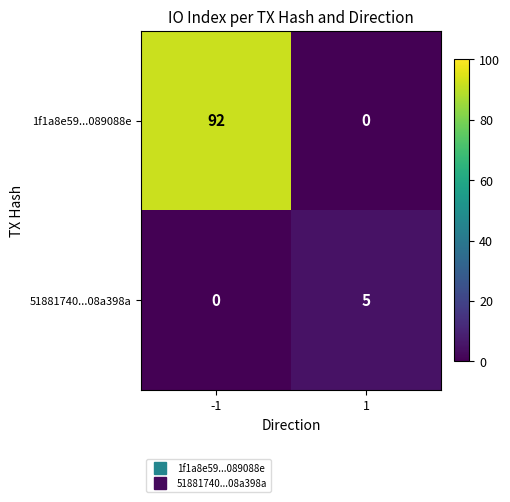

List the series in order of their overall mean, lowest first.

51881740...08a398a, 1f1a8e59...089088e